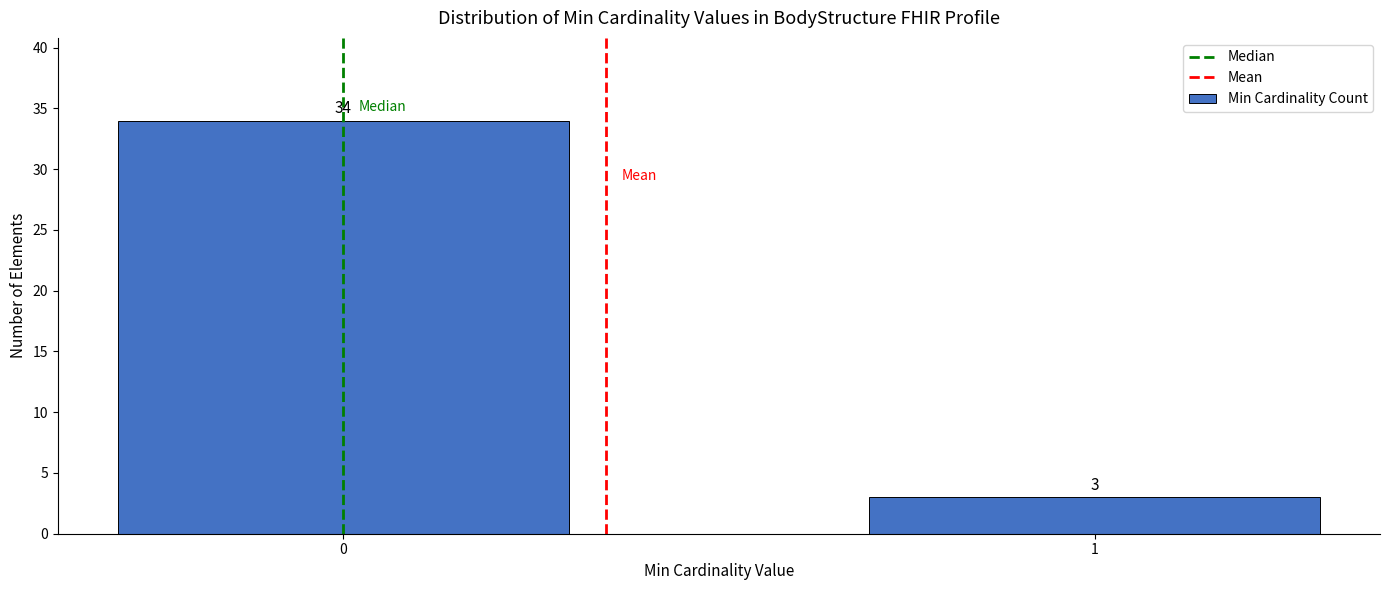

Reading right to left, extract all data points from this chart.

3	34